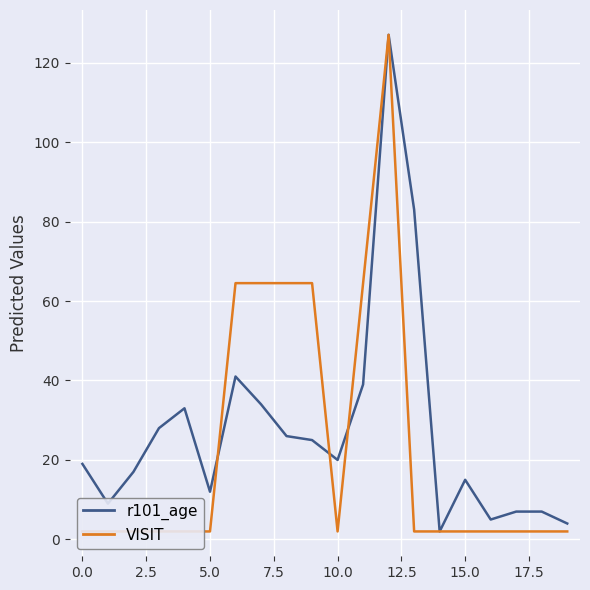

Which category has the highest value in the VISIT series?

12